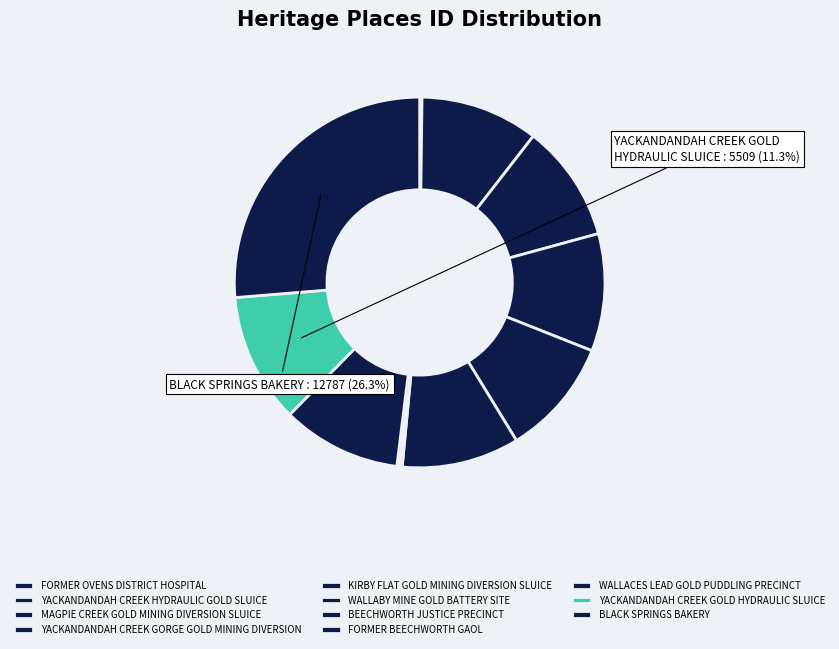

How much of the chart is everything except FORMER OVENS DISTRICT HOSPITAL?

99.8%